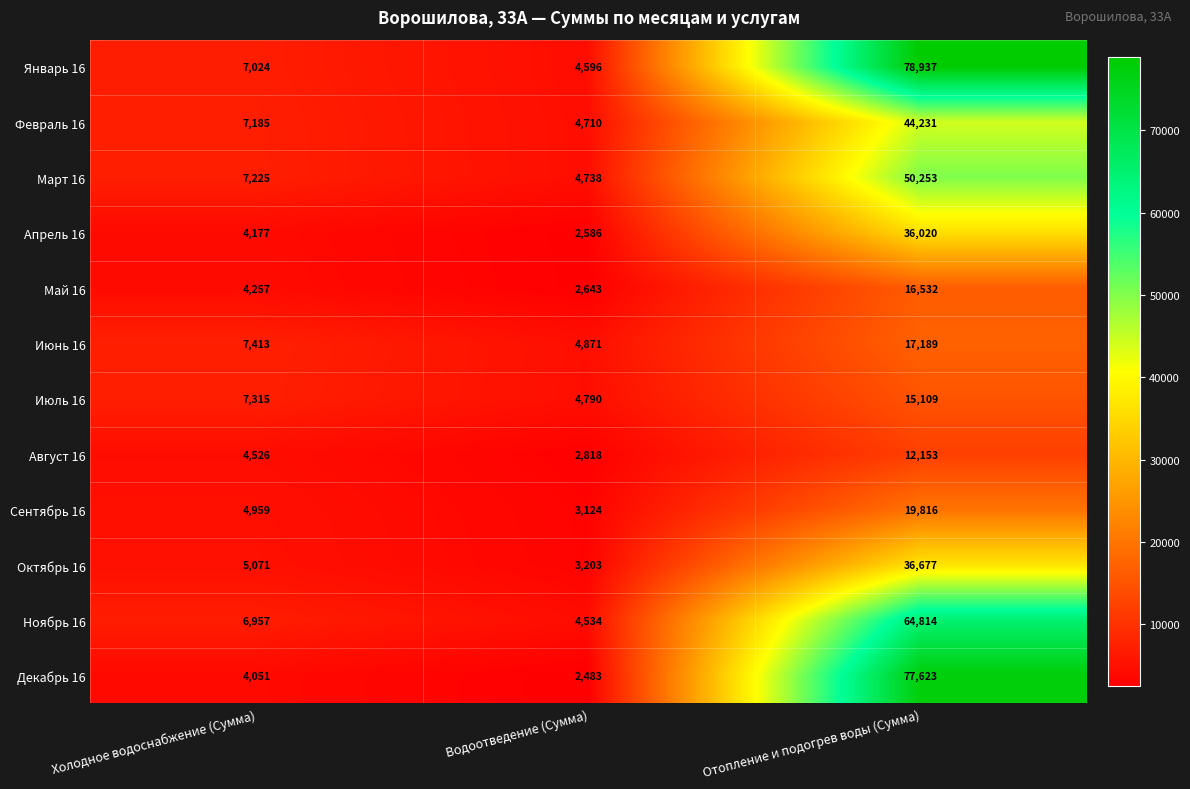

Is the value of Июль 16 at Отопление и подогрев воды (Сумма) greater than the value of Август 16 at Холодное водоснабжение (Сумма)?

Yes